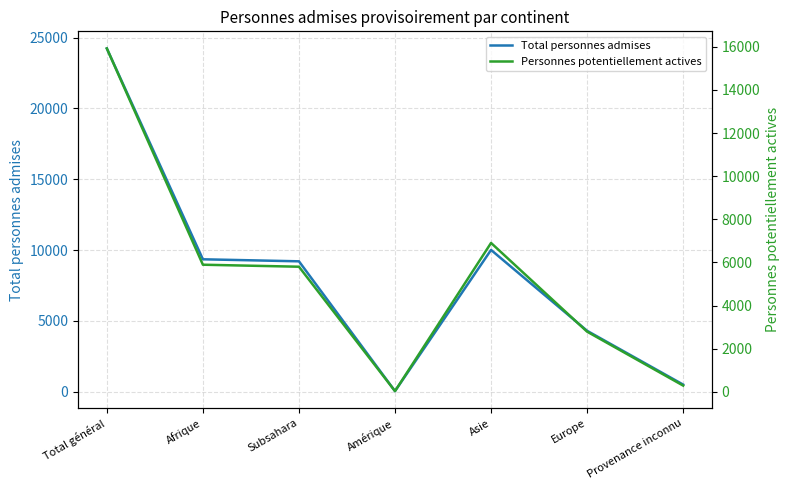

Which has a higher value, Afrique or Subsahara?

Afrique